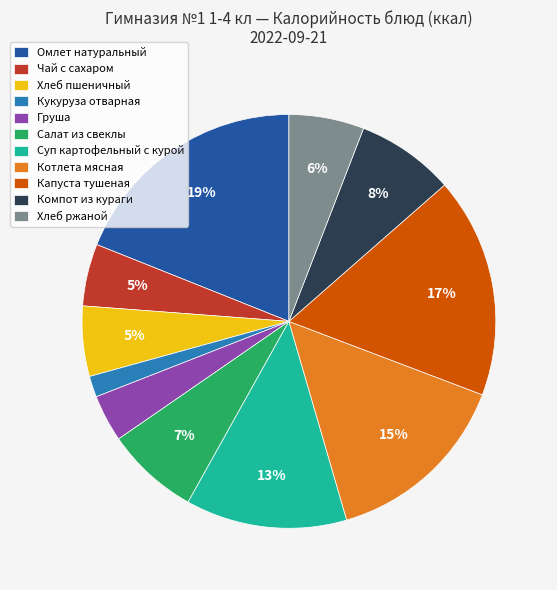

What is the smallest slice in the pie chart?

Кукуруза отварная